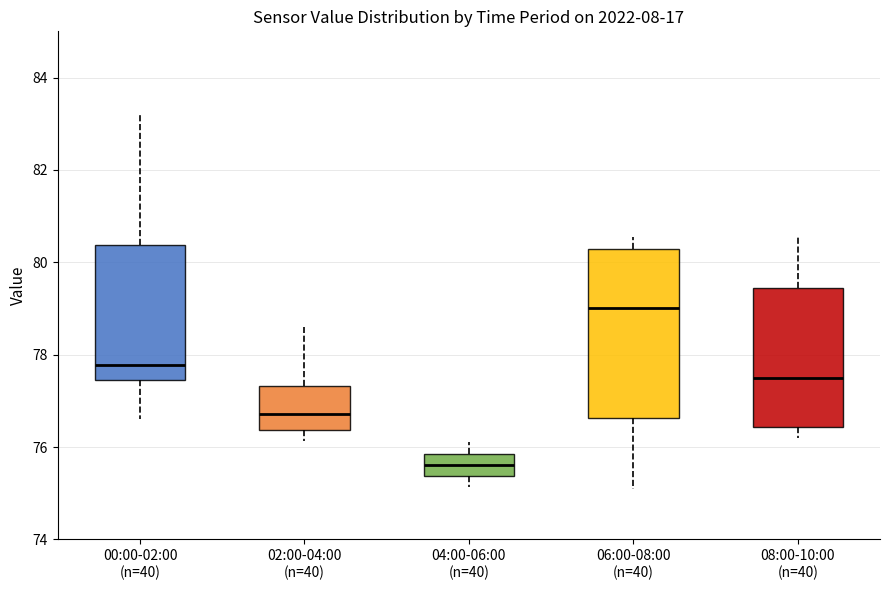

Reading left to right, transcribe this box plot: for each box, give where its median line is, the range the box spans, and where its two whiskers end, as read against the y-axis. The values are not printed on the chart, so give them approximately, as read against the axis.

00:00-02:00 (n=40): median 77.8, box 77.4 to 80.4, whiskers 76.6 to 83.2
02:00-04:00 (n=40): median 76.8, box 76.4 to 77.4, whiskers 76.2 to 78.6
04:00-06:00 (n=40): median 75.6, box 75.4 to 75.8, whiskers 75.2 to 76.2
06:00-08:00 (n=40): median 79.0, box 76.6 to 80.2, whiskers 75.2 to 80.6
08:00-10:00 (n=40): median 77.6, box 76.4 to 79.4, whiskers 76.2 to 80.6